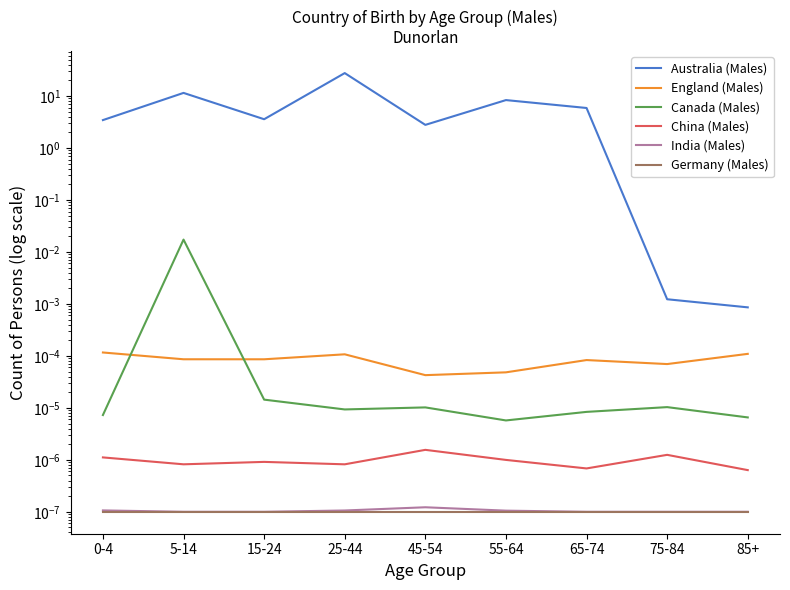

Reading left to right, list all the values displayed in this chart.

Australia (Males): 3.4	11.5	3.6	27.7	2.8	8.4	5.9	0.0	0.0
England (Males): 0.0	0.0	0.0	0.0	0.0	0.0	0.0	0.0	0.0
Canada (Males): 0.0	0.0	0.0	0.0	0.0	0.0	0.0	0.0	0.0
China (Males): 0.0	0.0	0.0	0.0	0.0	0.0	0.0	0.0	0.0
India (Males): 0.0	0.0	0.0	0.0	0.0	0.0	0.0	0.0	0.0
Germany (Males): 0.0	0.0	0.0	0.0	0.0	0.0	0.0	0.0	0.0